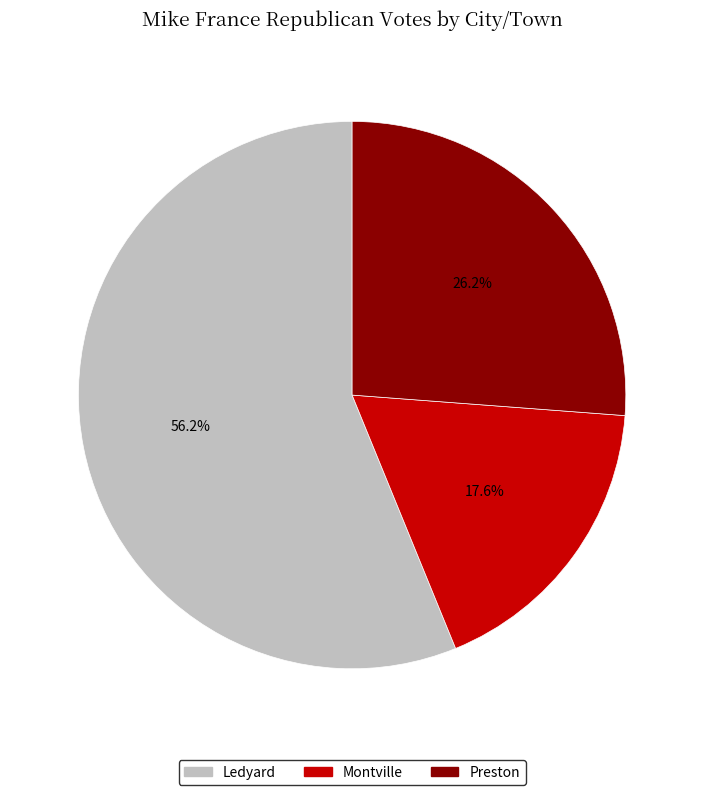

Approximately how many times larger is the value at Preston compared to Montville?

1.5